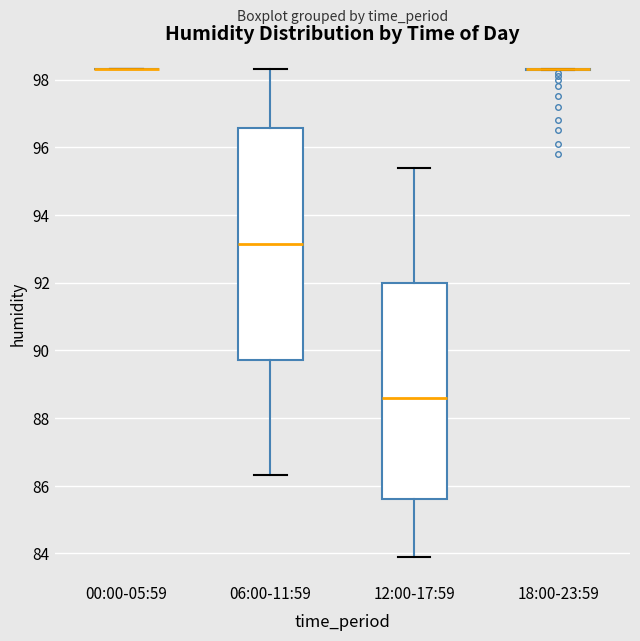

Reading left to right, read every box against the y-axis: the position of its median line, the range the box covers, and the ends of its whiskers. The values are not printed on the chart, so give them approximately, as read against the axis.

00:00-05:59: box collapsed to a line at 98.4, whiskers 98.4 to 98.4
06:00-11:59: median 93.2, box 89.8 to 96.6, whiskers 86.4 to 98.4
12:00-17:59: median 88.6, box 85.6 to 92.0, whiskers 84.0 to 95.4
18:00-23:59: box collapsed to a line at 98.4, whiskers 98.2 to 98.4